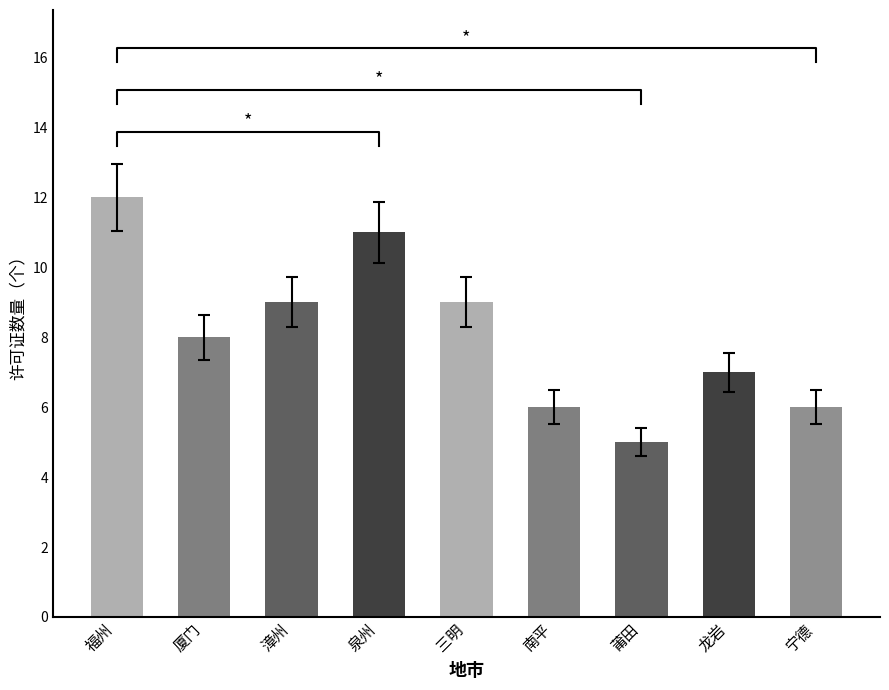

What is the label of the 8th bar from the right?

厦门